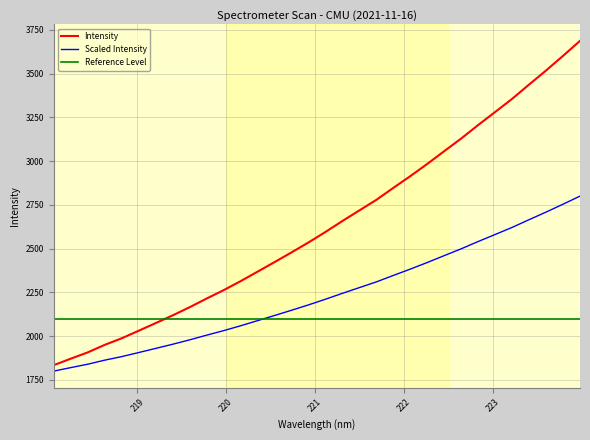

What is the highest value of the Scaled Intensity series?

2800.0